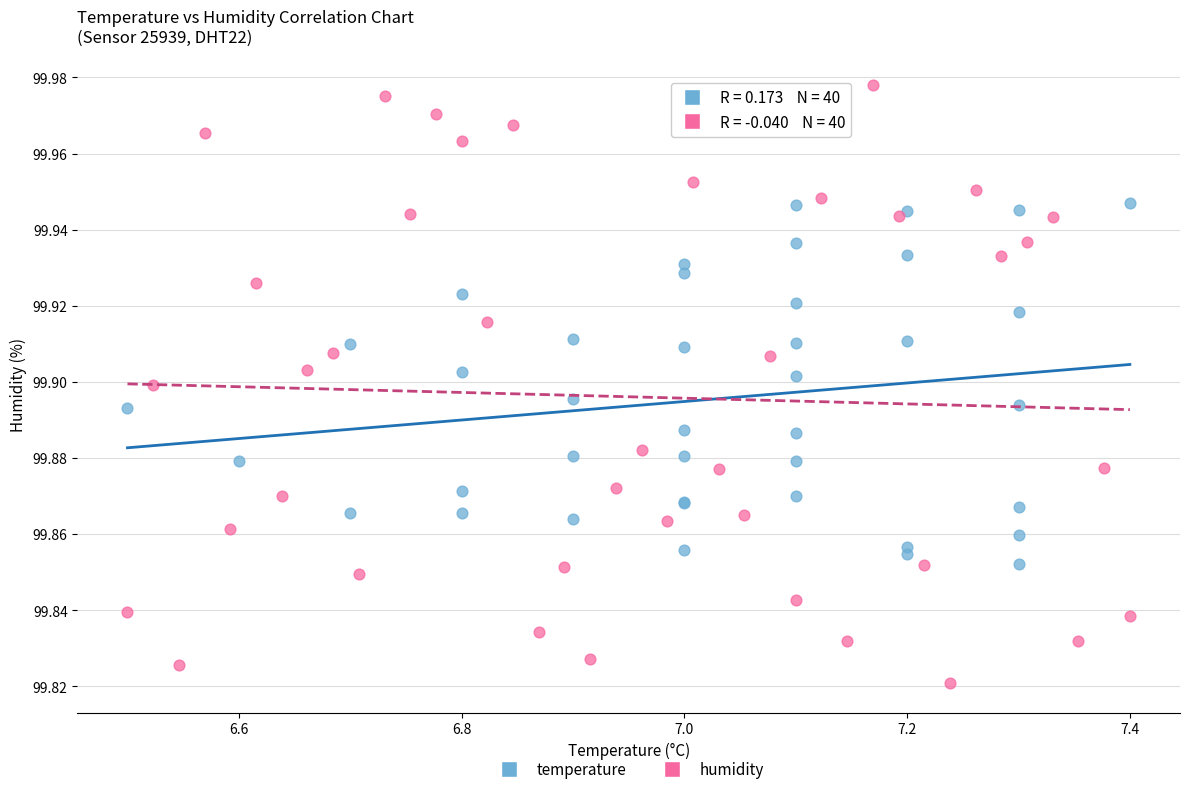

Which series reaches the maximum Y coordinate?

humidity